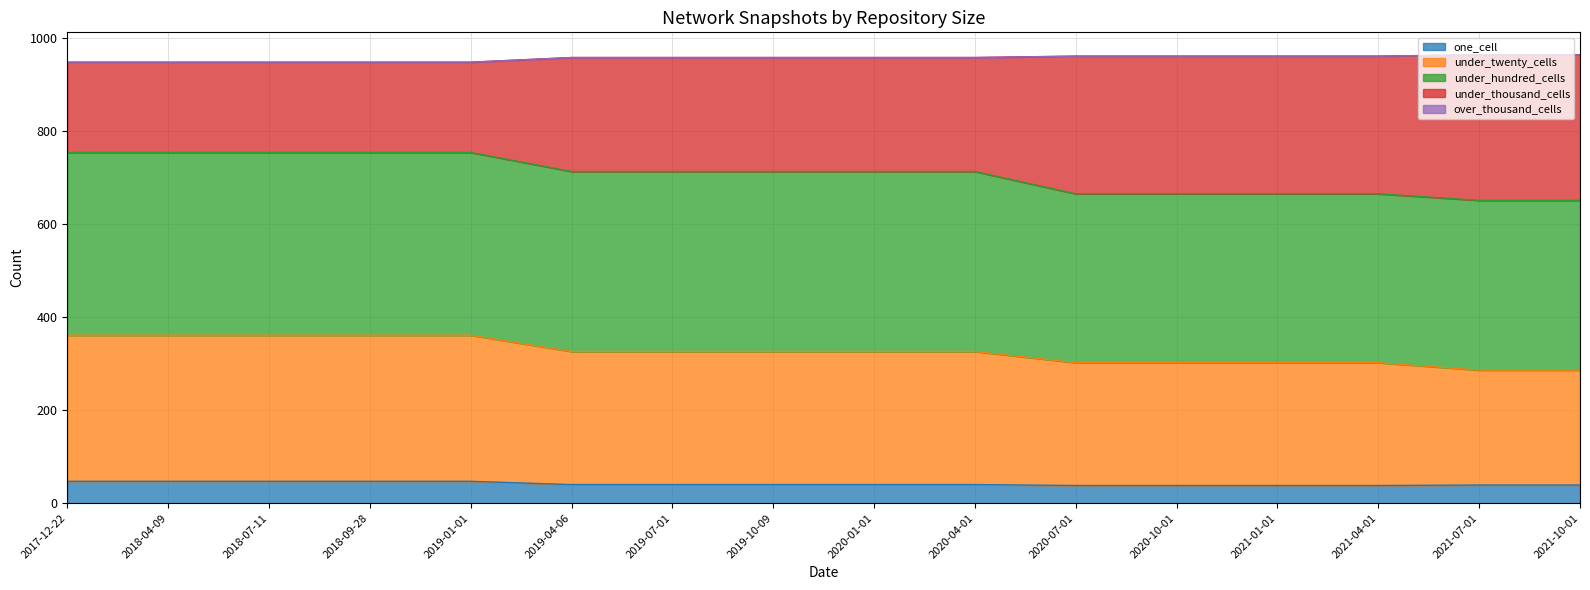

What is the label of the 3rd point from the left?

2018-07-11